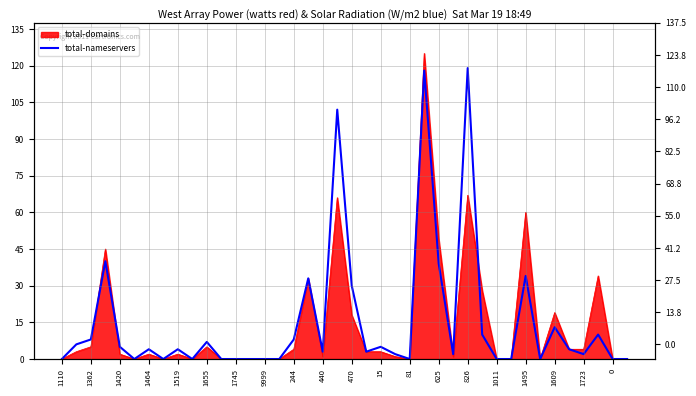

At which category does the chart reach its peak across all series?

826